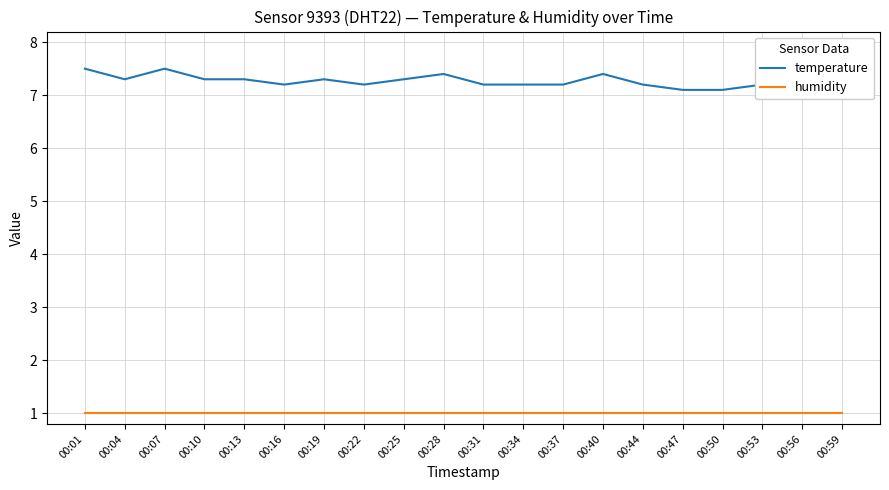

What is the sum of the humidity values at 00:25 and 00:34?

2.0